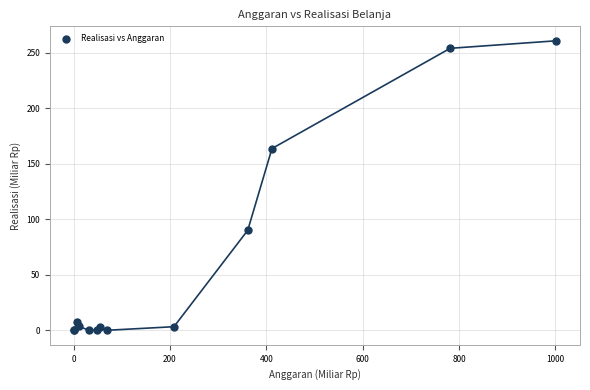

What Y value in the scatter plot is closest to 130?

163.8